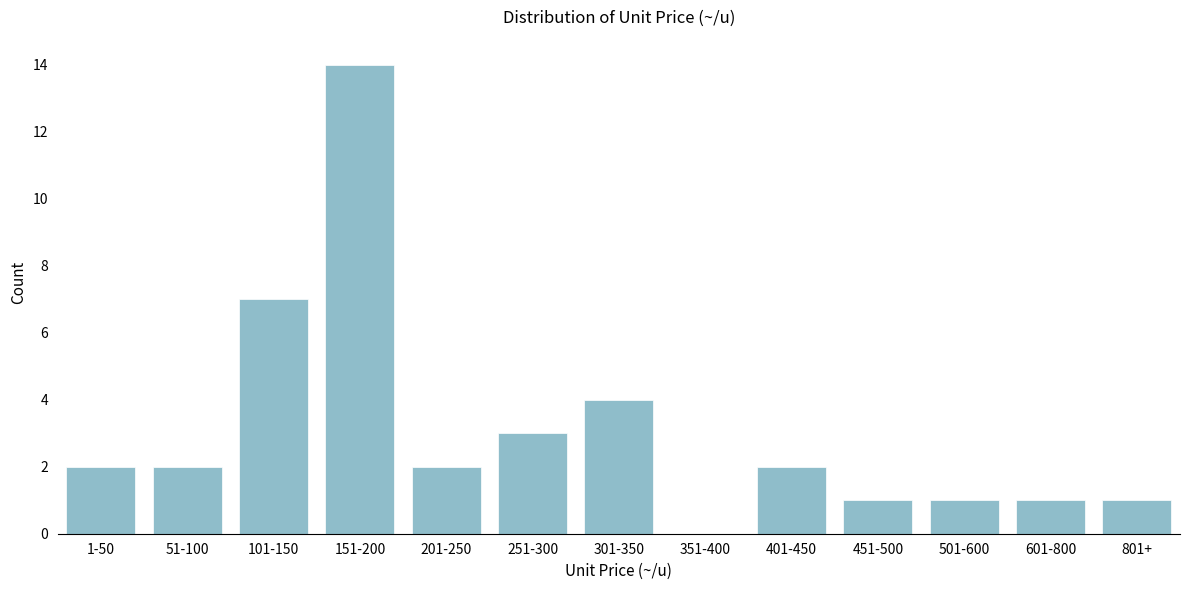

Reading right to left, extract all data points from this chart.

801+=1	601-800=1	501-600=1	451-500=1	401-450=2	351-400=0	301-350=4	251-300=3	201-250=2	151-200=14	101-150=7	51-100=2	1-50=2